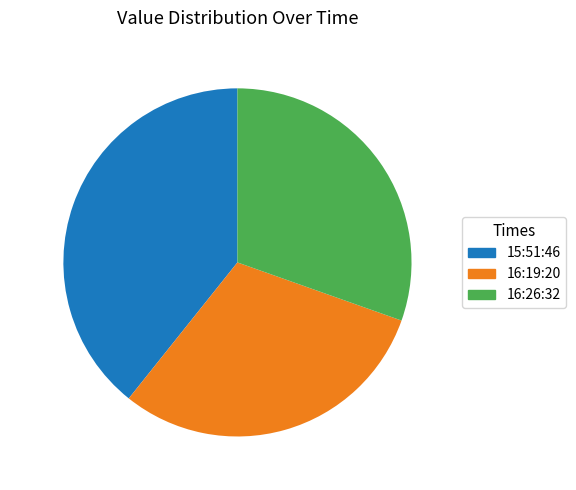

What is the ratio of the value at 15:51:46 to the value at 16:26:32?

1.3